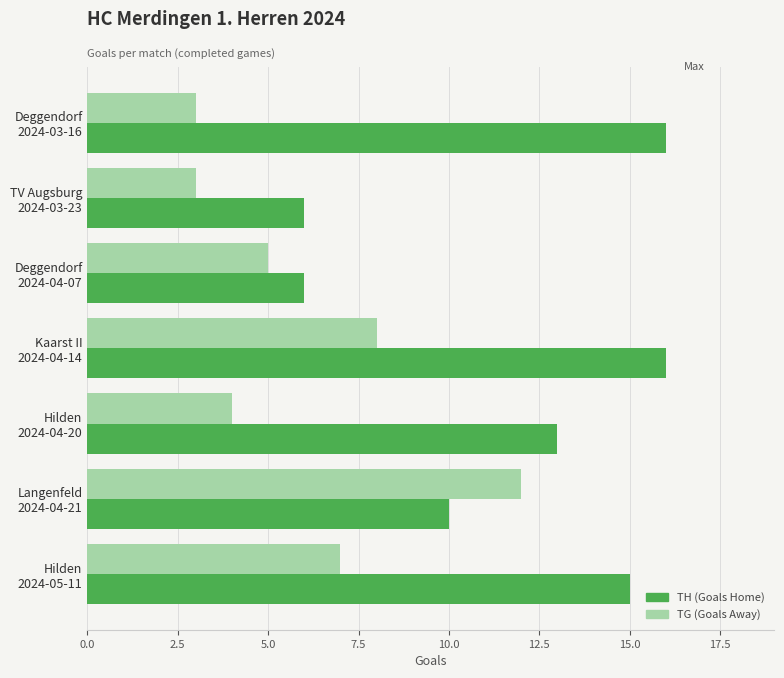

Which series has the largest total across all categories?

TH (Goals Home)